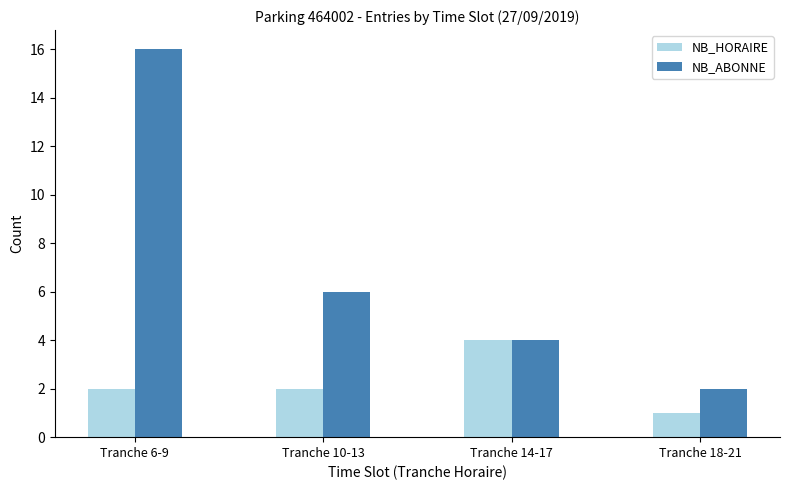

Count the NB_ABONNE values in the range 4 to 16.

3